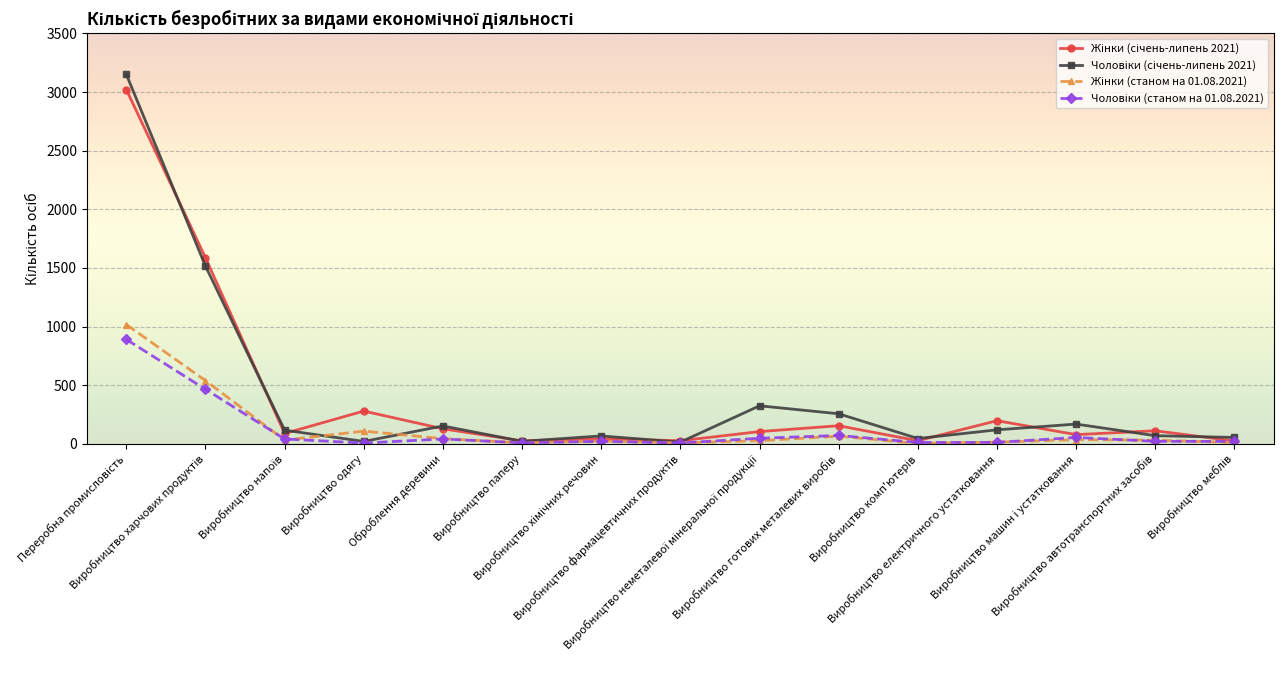

What is the maximum value shown in the chart?

3151